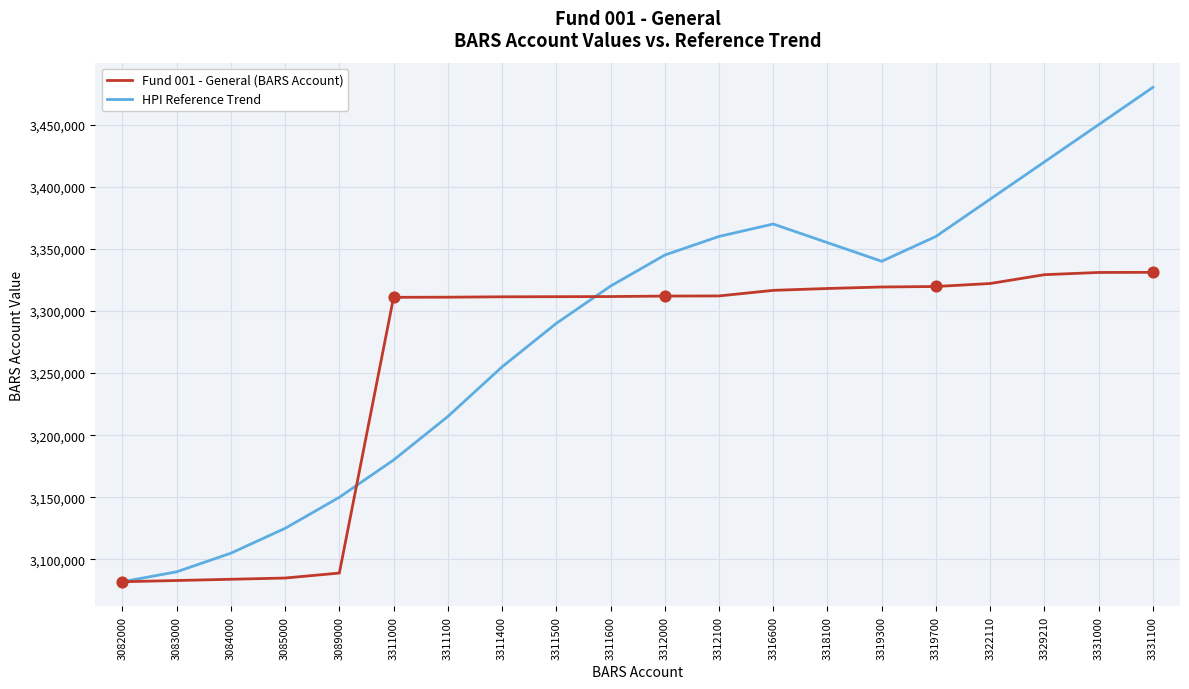

What are all the series names shown in the legend?

Fund 001 - General (BARS Account), HPI Reference Trend